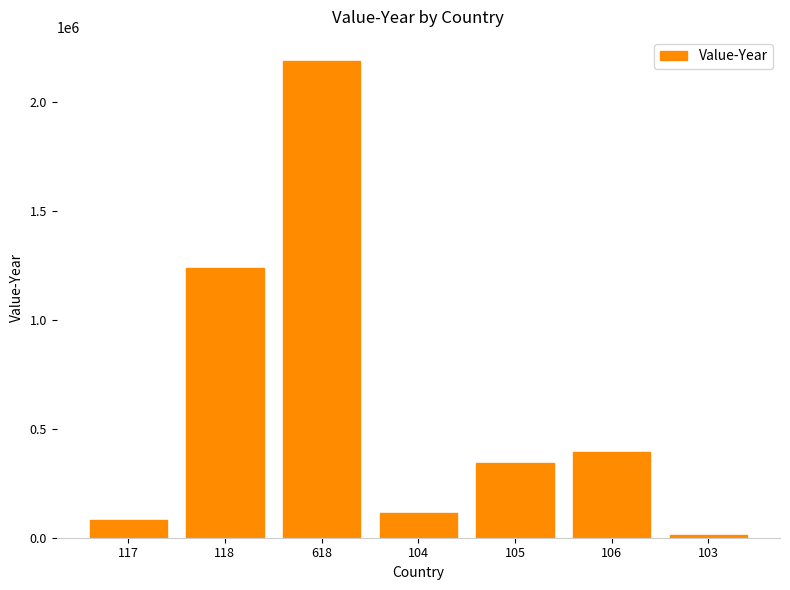

Rank the categories by value from highest to lowest.

618, 118, 106, 105, 104, 117, 103